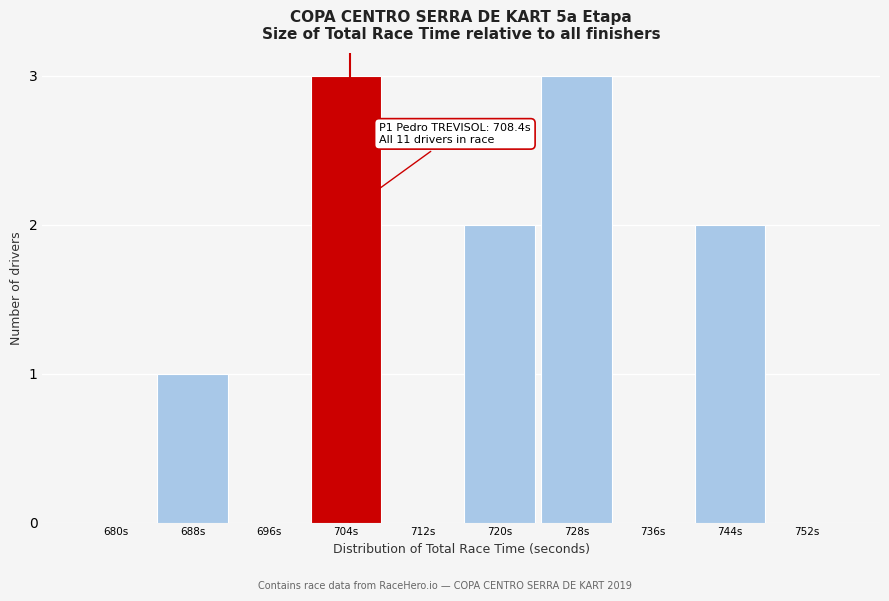

Reading left to right, what are all the values shown in this chart?

680s=0	688s=1	696s=0	704s=3	712s=0	720s=2	728s=3	736s=0	744s=2	752s=0